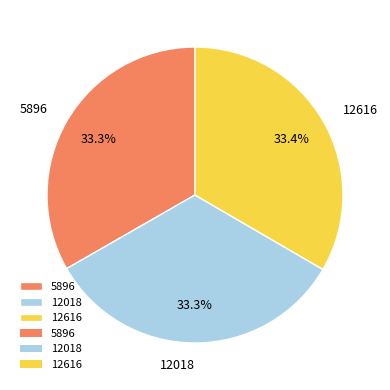

What is the ratio of the value at 12616 to the value at 12018?

1.0